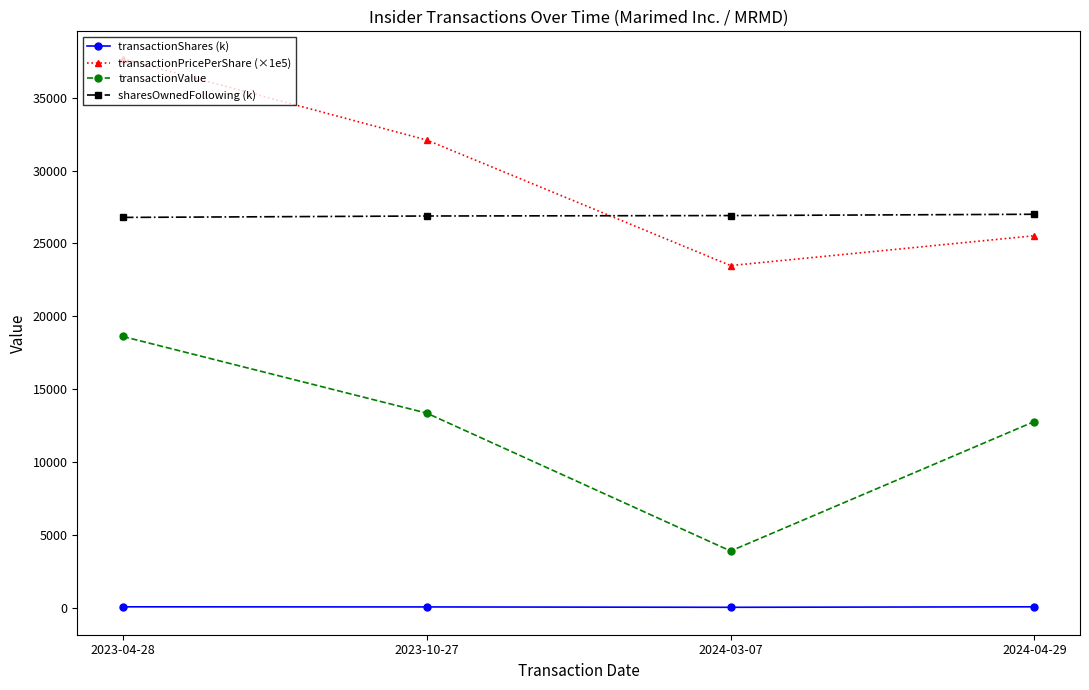

What is the value of the transactionValue point at the 1st from the left?

18611.0